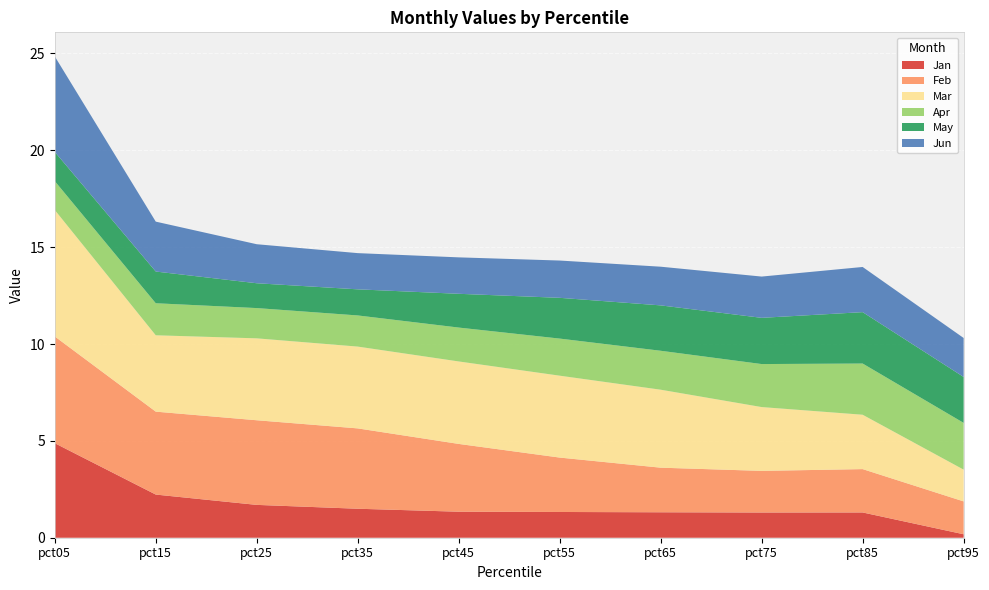

Reading left to right, what are all the values shown in this chart?

Jan: pct05=4.9	pct15=2.2	pct25=1.7	pct35=1.5	pct45=1.3	pct55=1.3	pct65=1.3	pct75=1.3	pct85=1.3	pct95=0.2
Feb: pct05=5.5	pct15=4.3	pct25=4.4	pct35=4.1	pct45=3.5	pct55=2.8	pct65=2.3	pct75=2.1	pct85=2.2	pct95=1.7
Mar: pct05=6.5	pct15=3.9	pct25=4.2	pct35=4.2	pct45=4.3	pct55=4.2	pct65=4.0	pct75=3.3	pct85=2.8	pct95=1.6
Apr: pct05=1.5	pct15=1.7	pct25=1.6	pct35=1.6	pct45=1.7	pct55=1.9	pct65=2.0	pct75=2.2	pct85=2.6	pct95=2.4
May: pct05=1.5	pct15=1.6	pct25=1.3	pct35=1.3	pct45=1.7	pct55=2.1	pct65=2.3	pct75=2.4	pct85=2.7	pct95=2.4
Jun: pct05=4.9	pct15=2.6	pct25=2.0	pct35=1.9	pct45=1.9	pct55=1.9	pct65=2.0	pct75=2.1	pct85=2.3	pct95=2.0